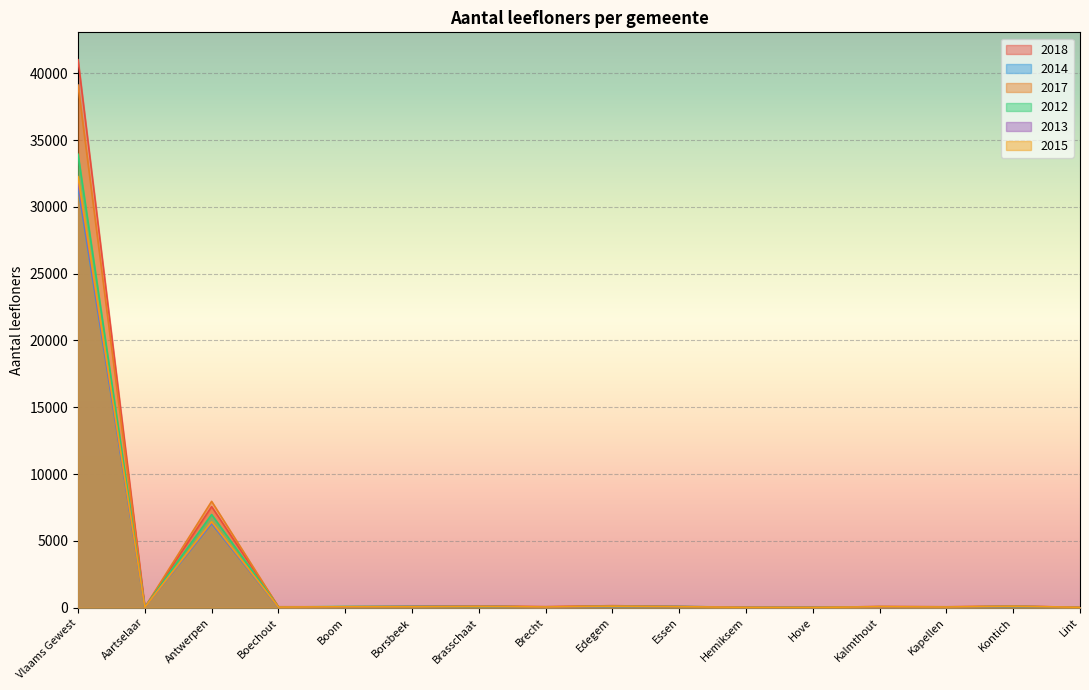

At how many categories does at least one series exceed 15167?

1